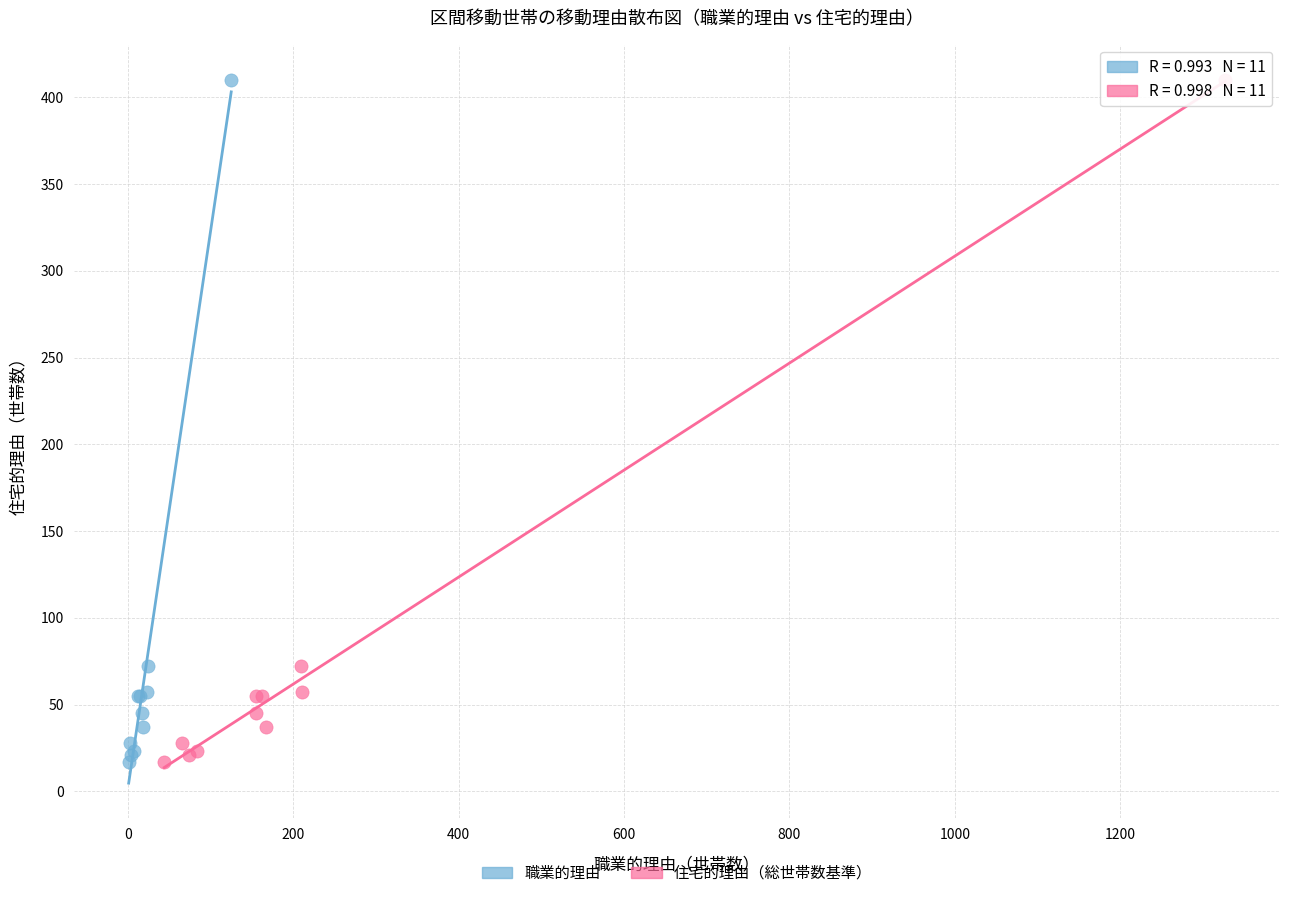

What are all the series names shown in the legend?

職業的理由, 住宅的理由（総世帯数基準）